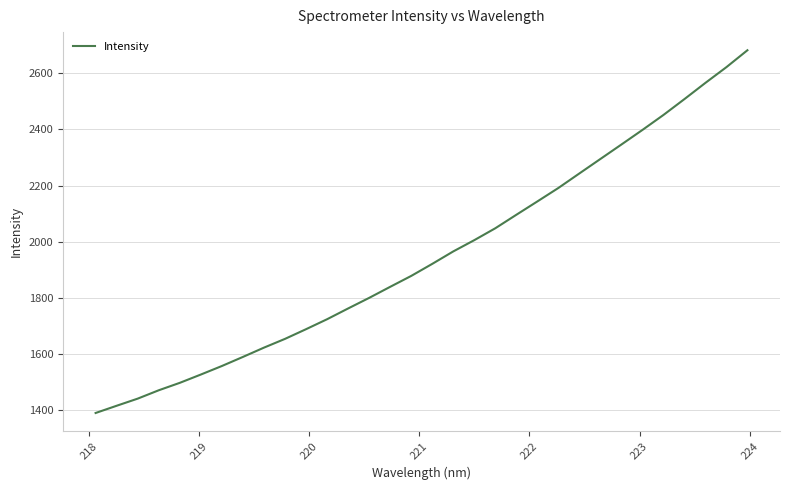

What is the maximum value shown in the chart?

2682.1